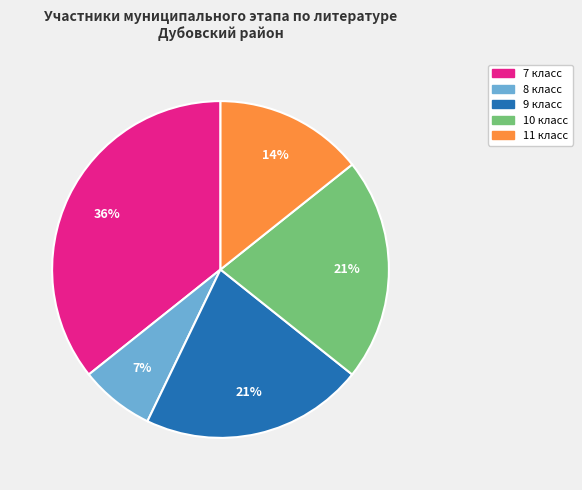

Count the number of slices in the pie.

5